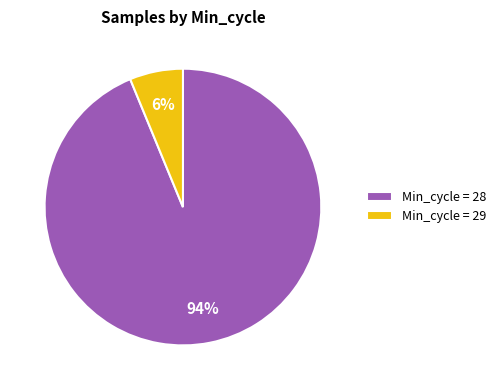

The Min_cycle = 28 slice represents 94% of the pie. True or false?

True